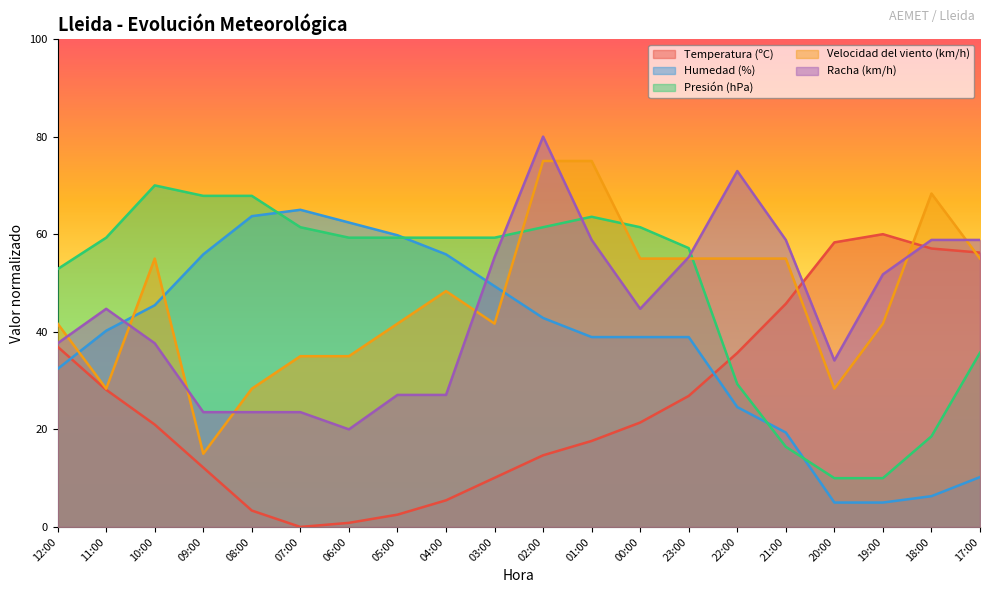

The Velocidad del viento (km/h) series shows 68.3 at 18:00. True or false?

True